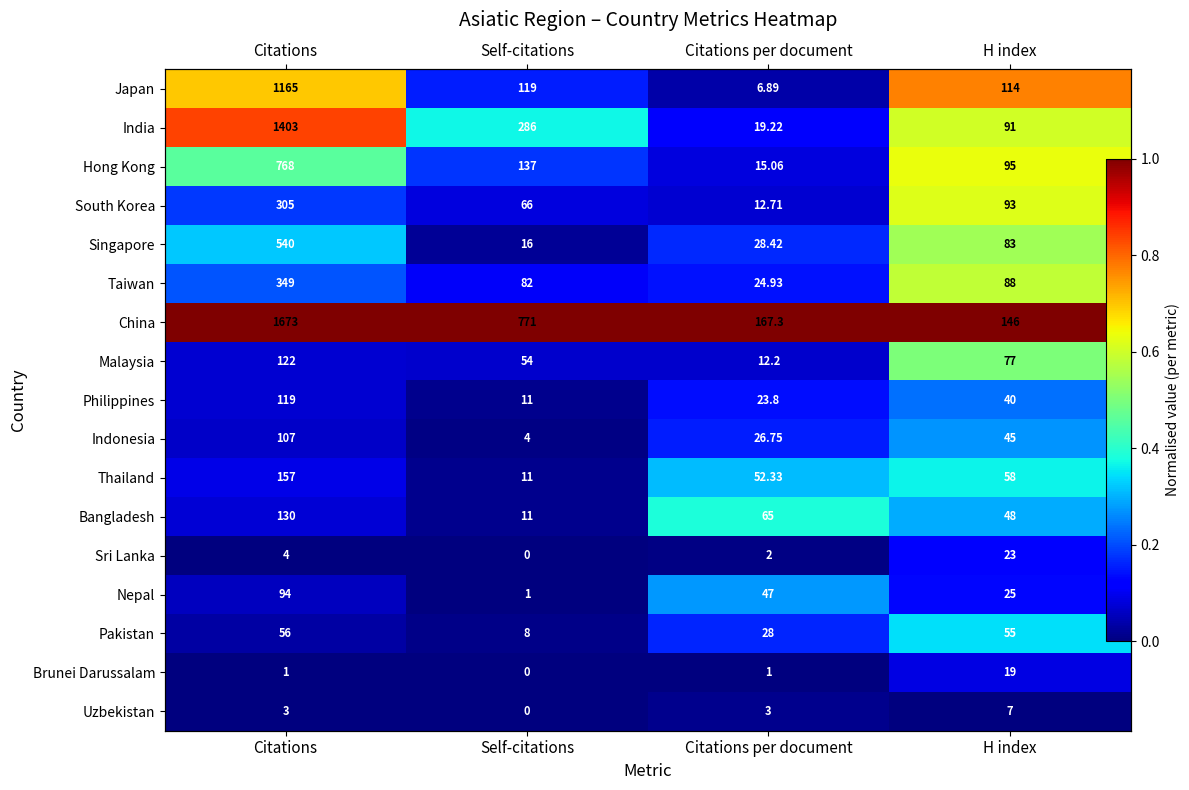

What value does the Bangladesh series have at Citations per document?

0.4